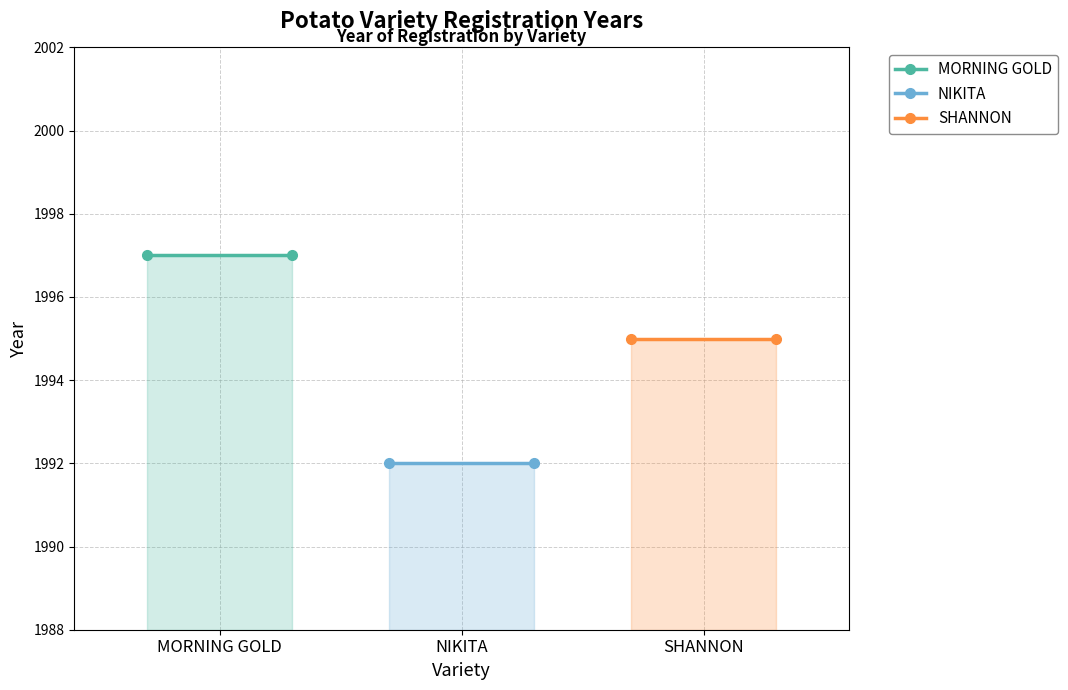

Reading left to right, extract all data points from this chart.

MORNING GOLD: 1997	1997
NIKITA: 1992	1992
SHANNON: 1995	1995